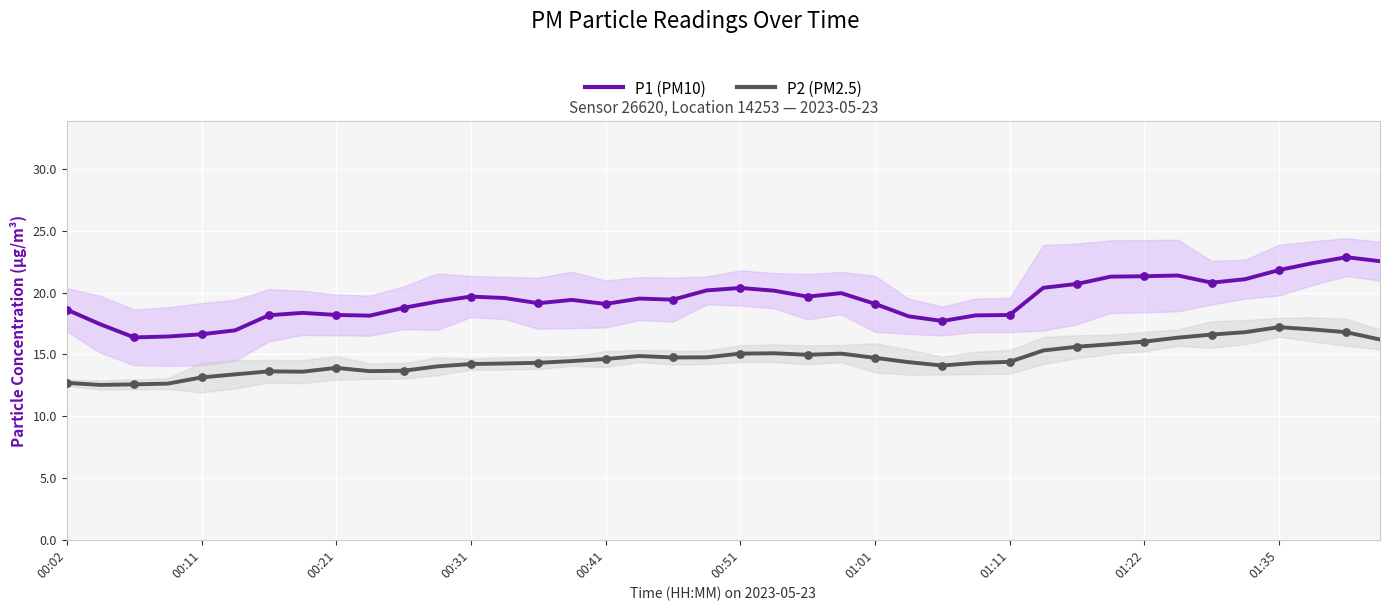

Which series reaches the minimum Y coordinate?

P2 (PM2.5)